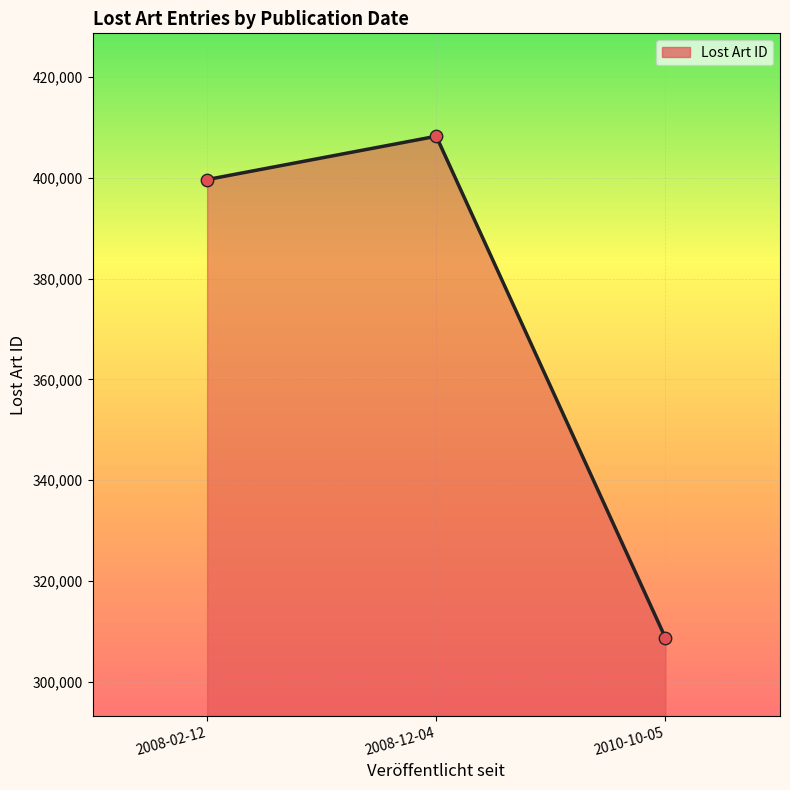

Approximately how many times larger is the value at 2008-02-12 compared to 2010-10-05?

1.3